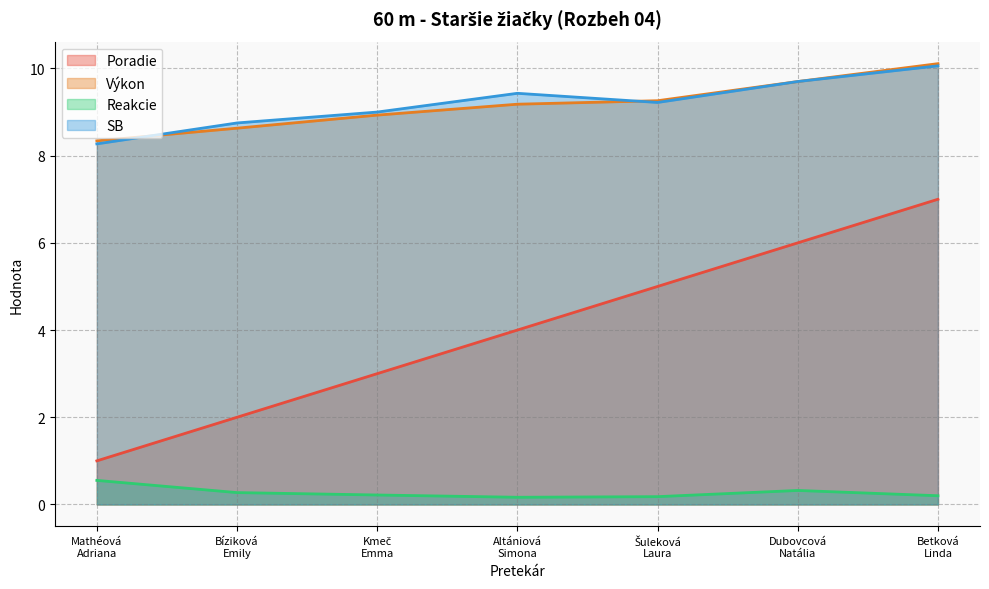

How many Reakcie values are between 0 and 1?

7